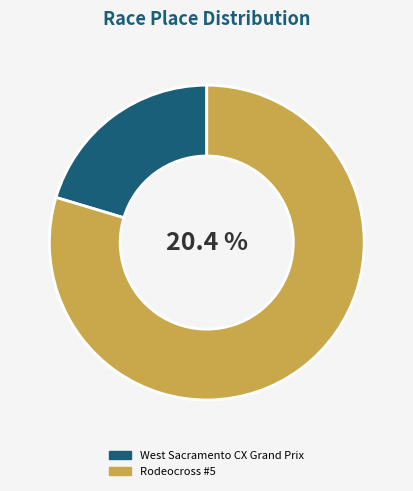

Count the number of slices in the pie.

2